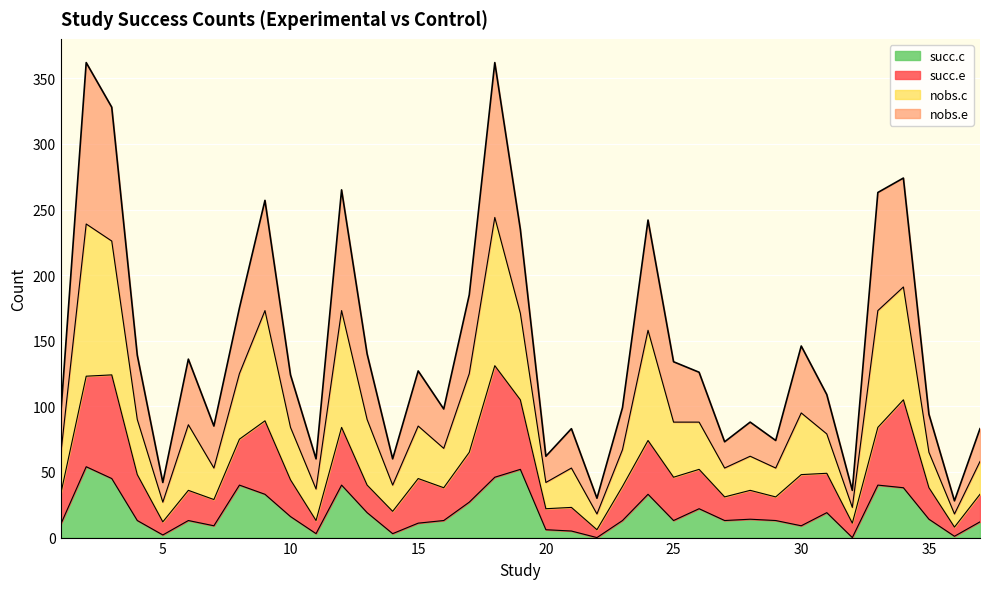

What is the maximum value for succ.c?

54